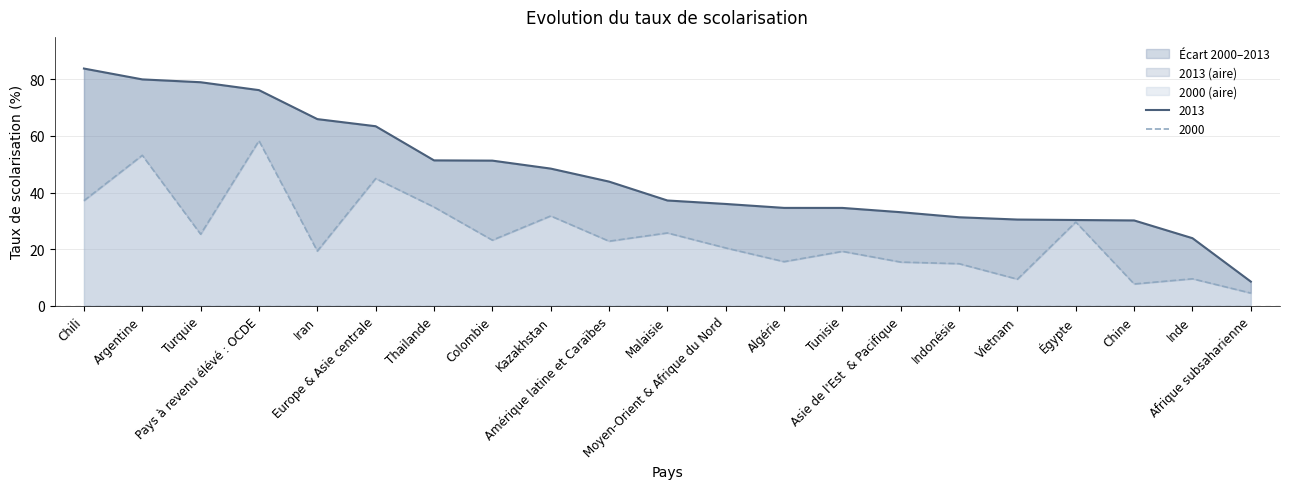

Where is the first local minimum for 2000?

Turquie